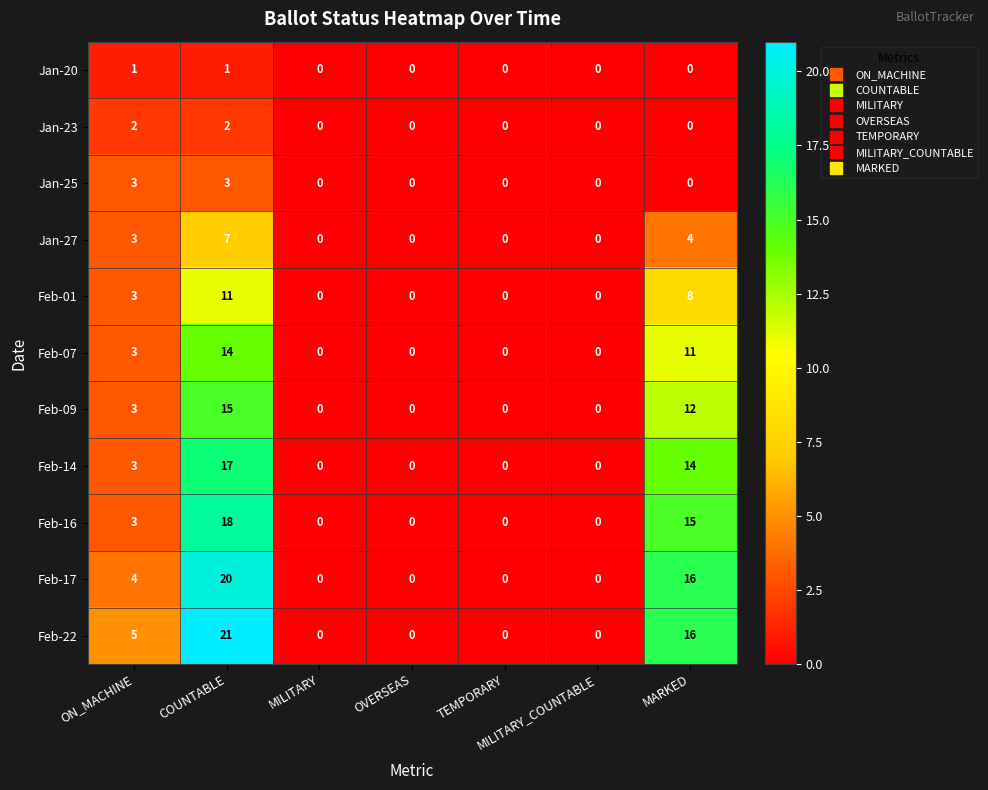

What is the difference between the Feb-22 values at MILITARY_COUNTABLE and ON_MACHINE?

5